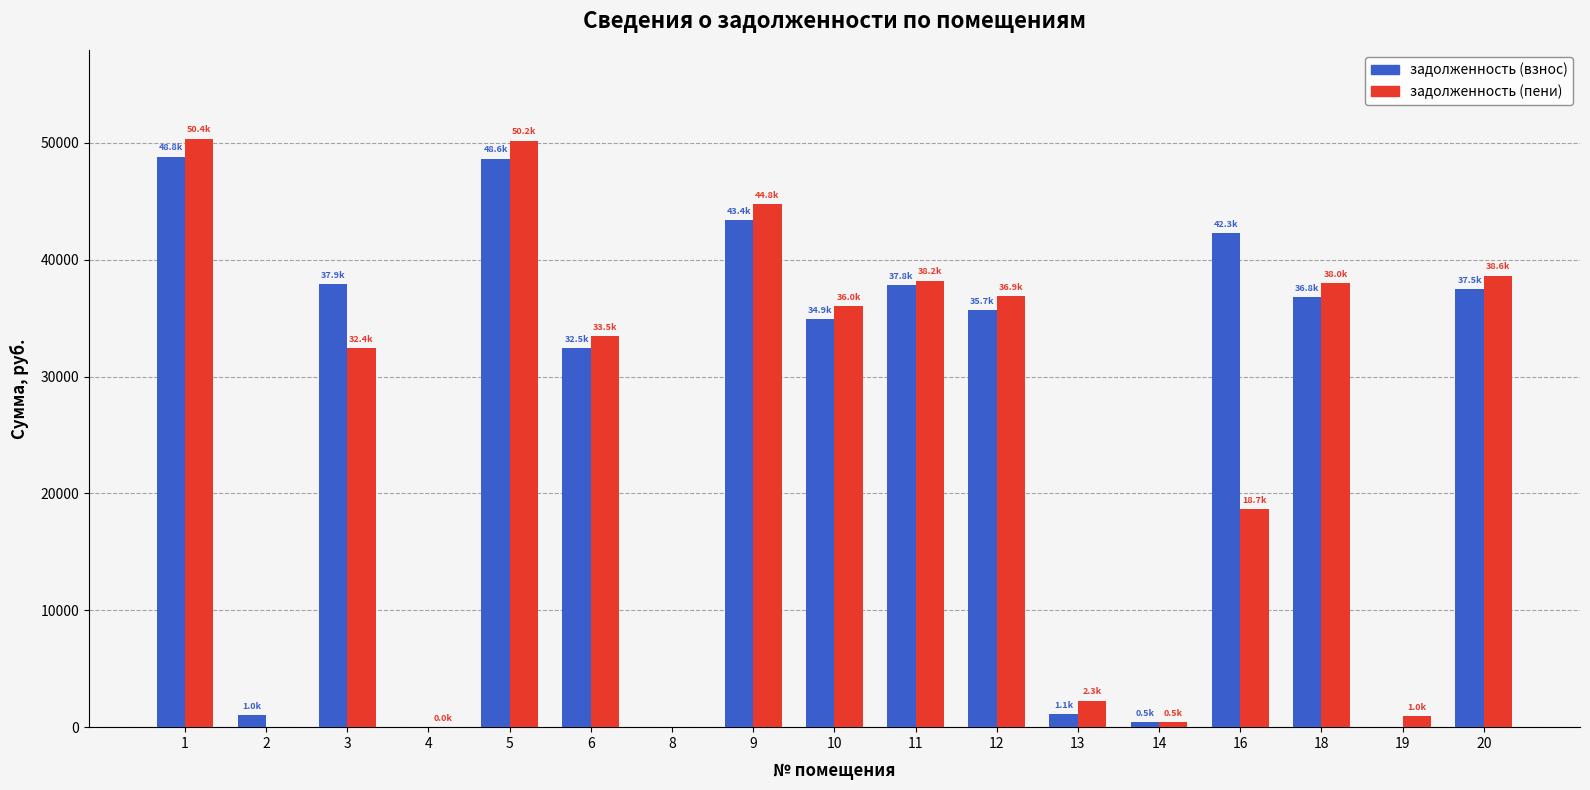

The value of задолженность (пени) at 3 is 32427.5. True or false?

True